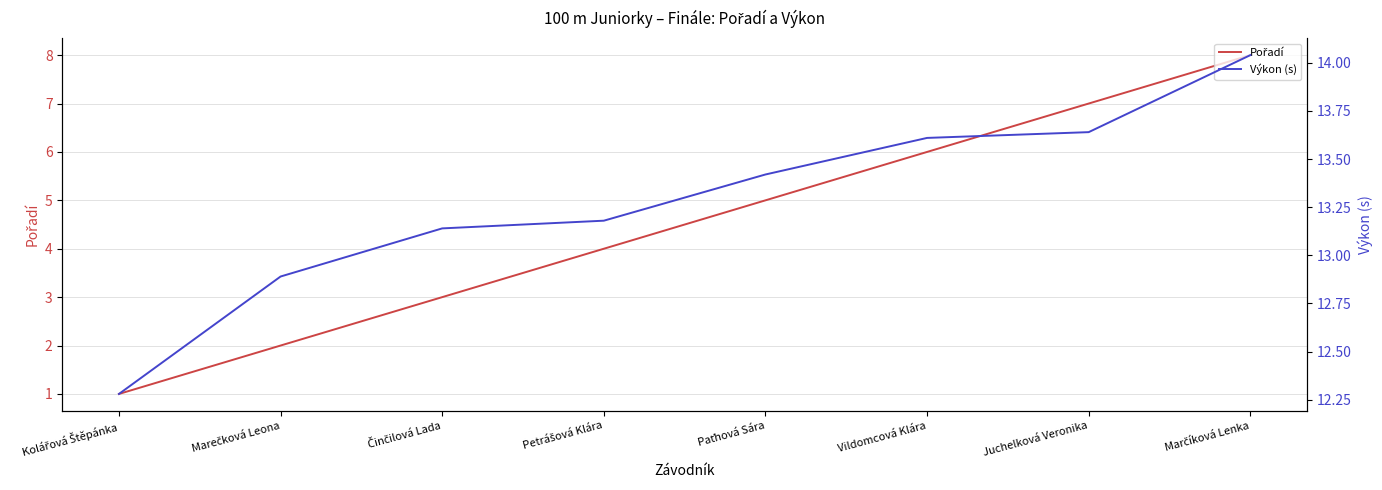

Rank the series by their maximum value, from lowest to highest.

Pořadí, Výkon (s)